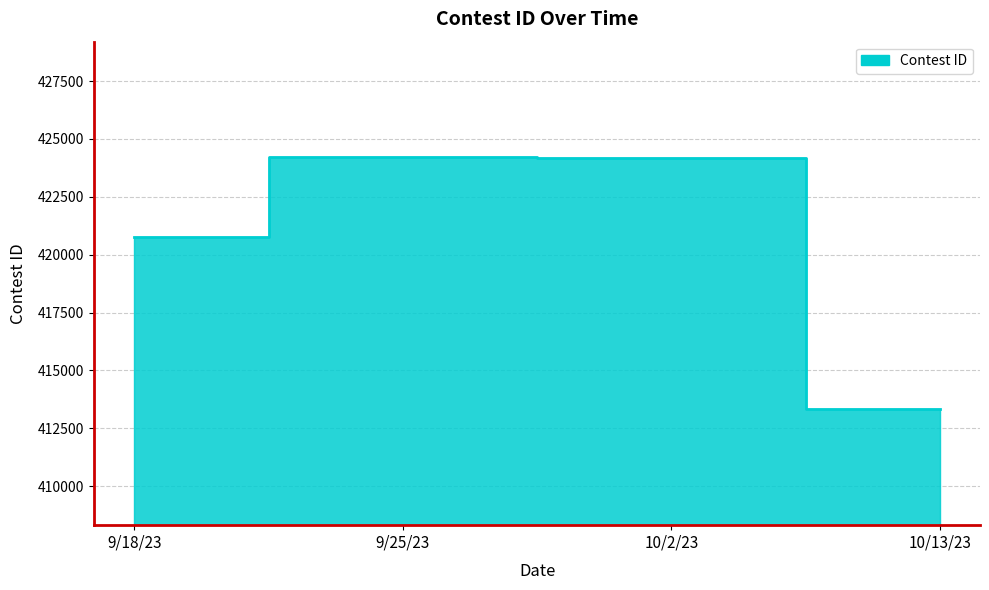

What is the difference between the maximum and minimum values?

10882